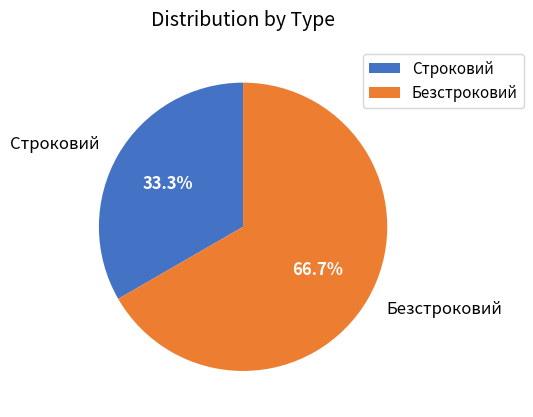

True or false: Строковий accounts for 33% of the total.

True